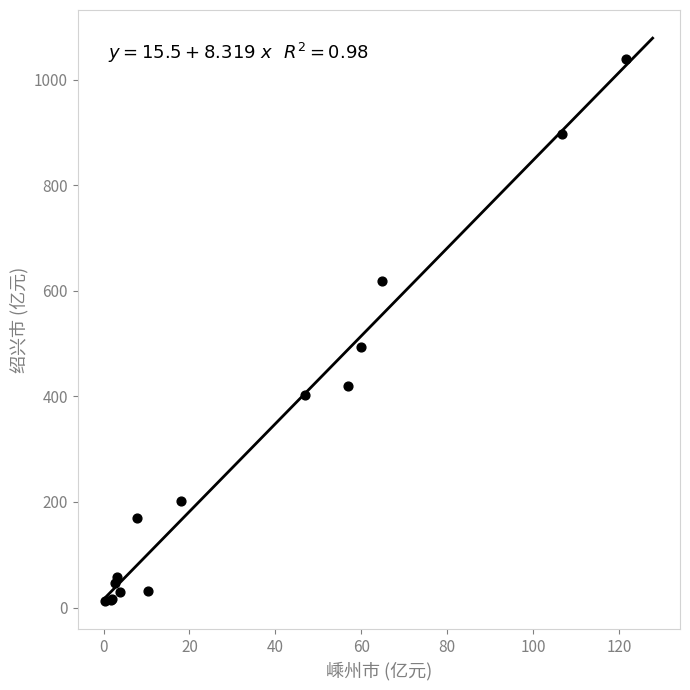

What Y value in the scatter plot is closest to 525?

494.2